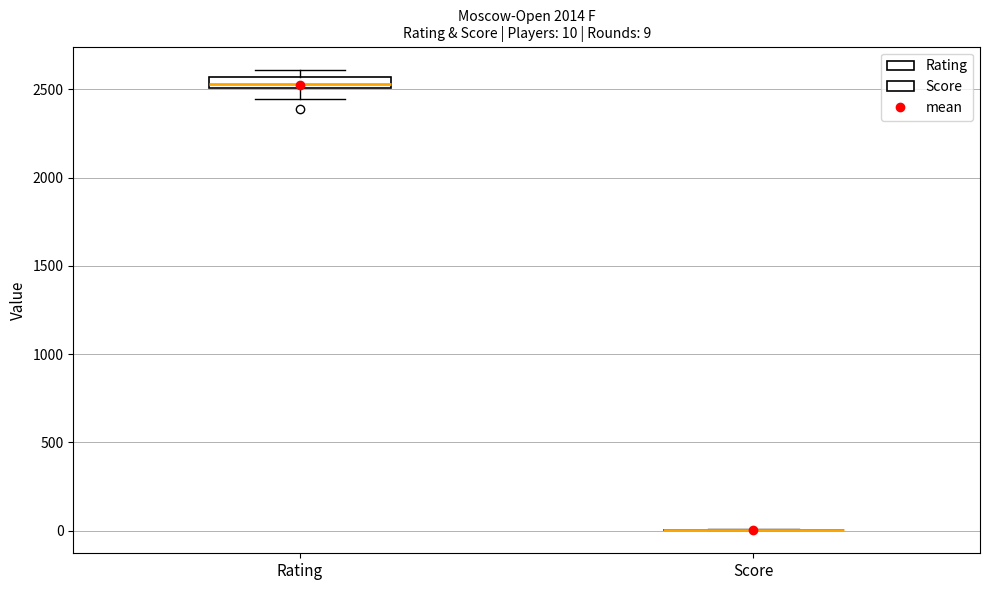

Which box is the tallest, from its lower edge to its upper edge?

Rating